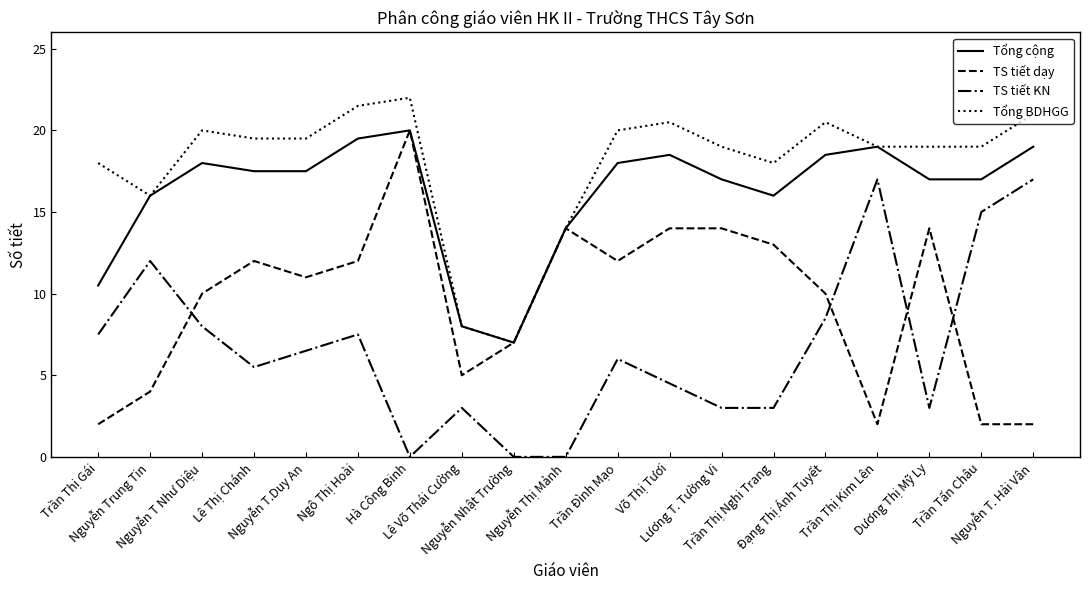

What is the sum of the Tổng BDHGG values at Nguyễn T Như Diệu and Nguyễn Thị Mảnh?

34.0